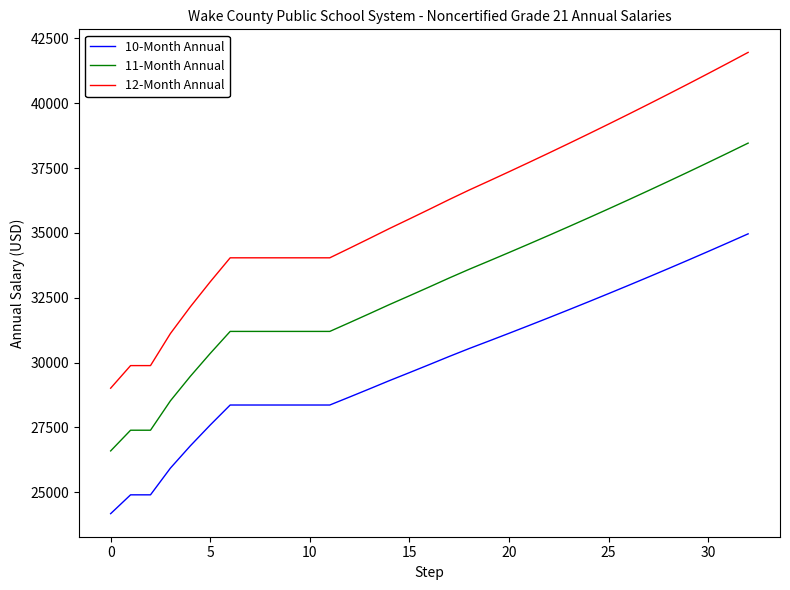

Which series has the widest spread of values?

12-Month Annual